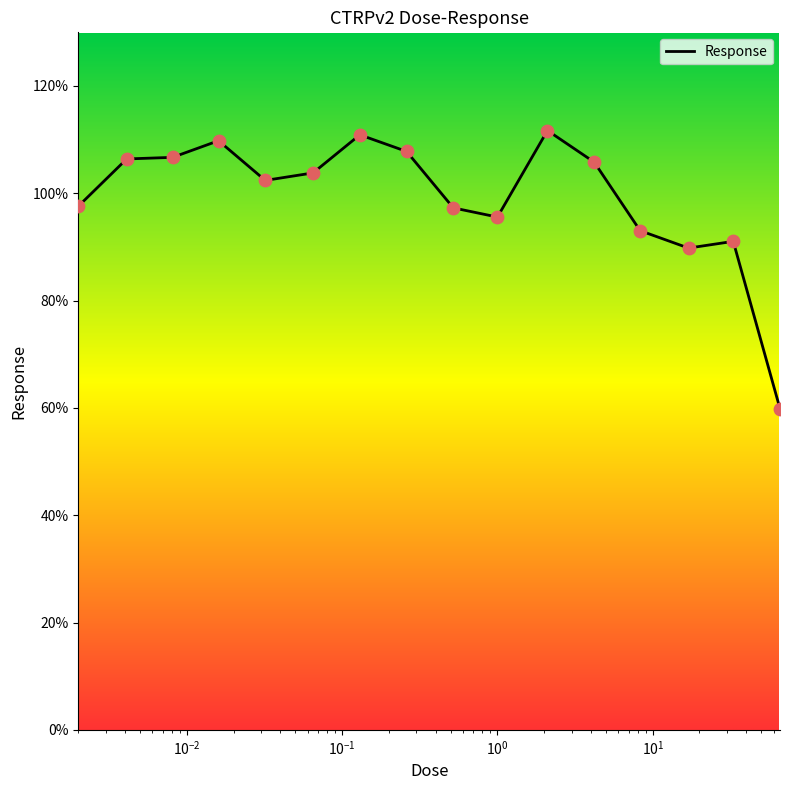

What is the smallest value displayed?

59.9